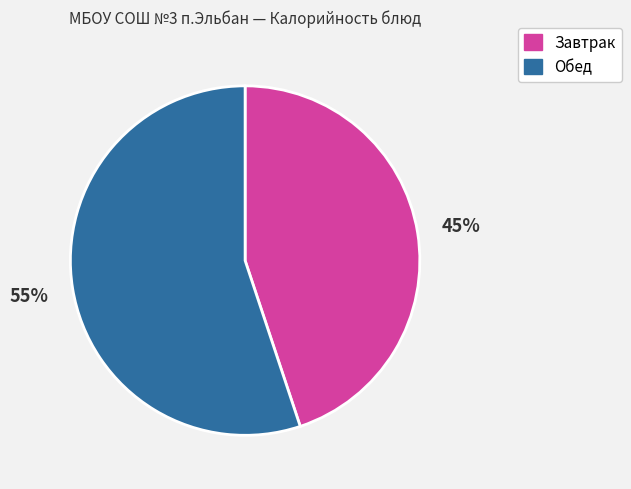

Is there any slice that represents more than half of the pie?

Yes